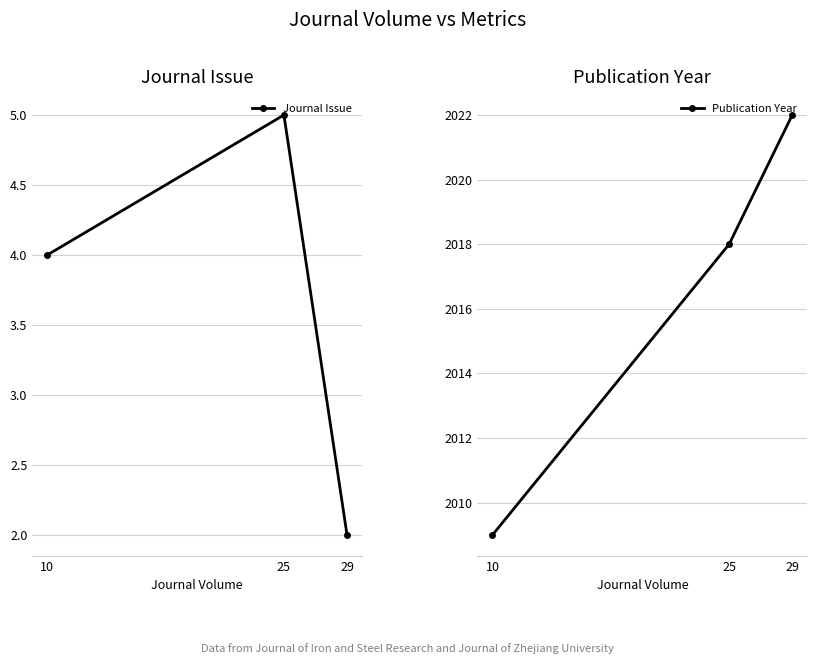

At which label is Journal Issue closest to 3?

29